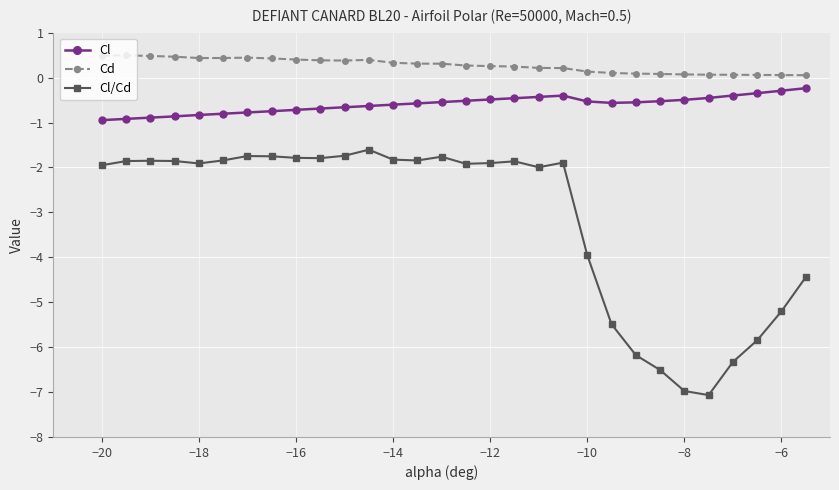

What is the highest value of the Cl series?

-0.2